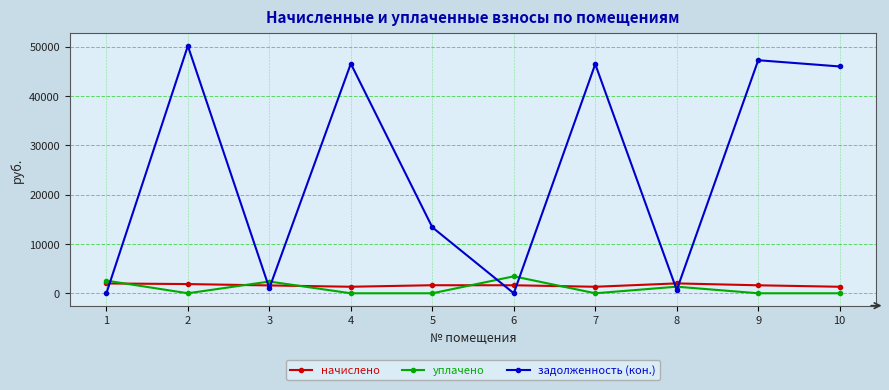

How many interior local peaks does the уплачено series have?

3